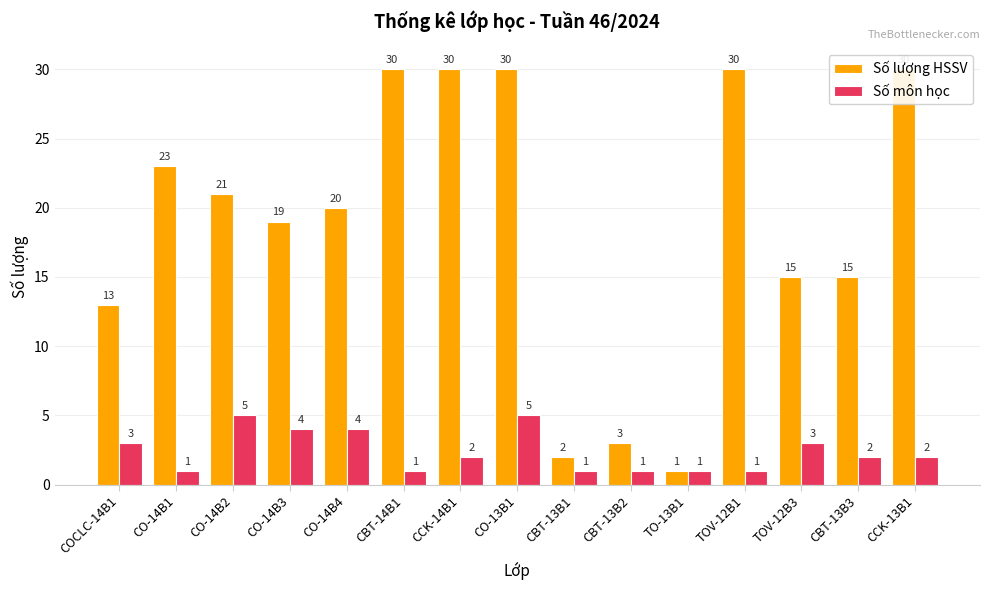

At which label does Số lượng HSSV first exceed 20?

CO-14B1